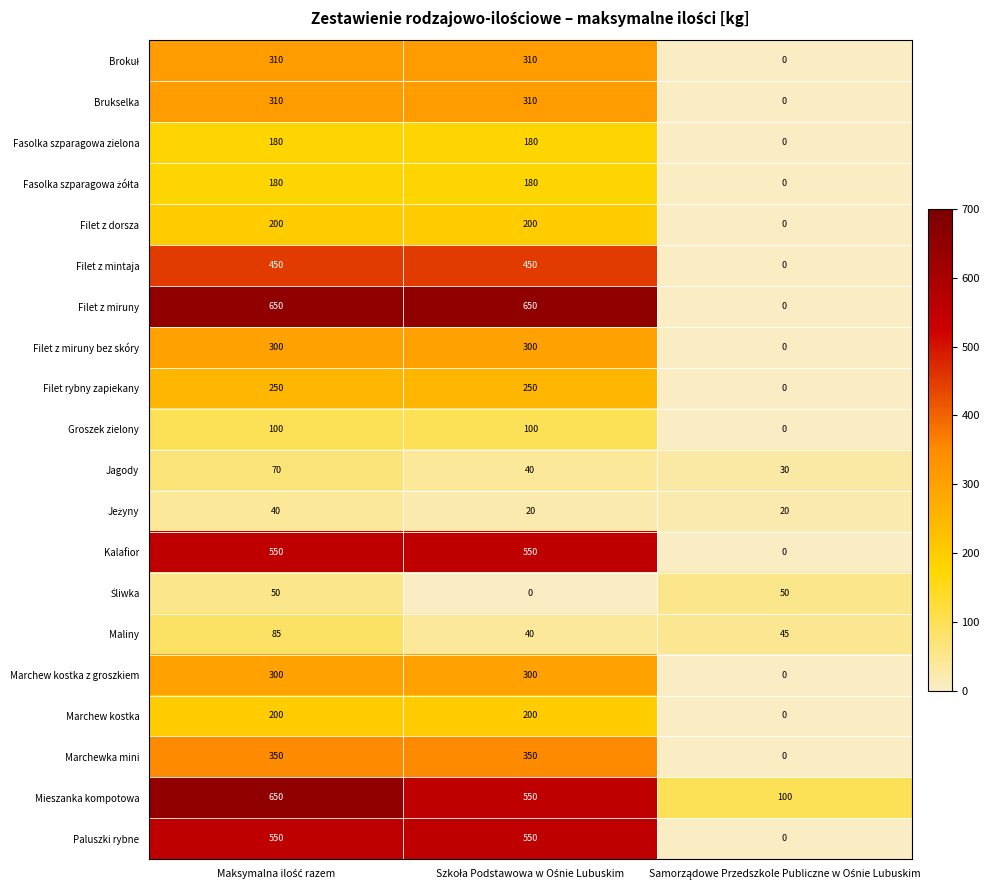

Which series has the largest range (max minus min)?

Filet z miruny